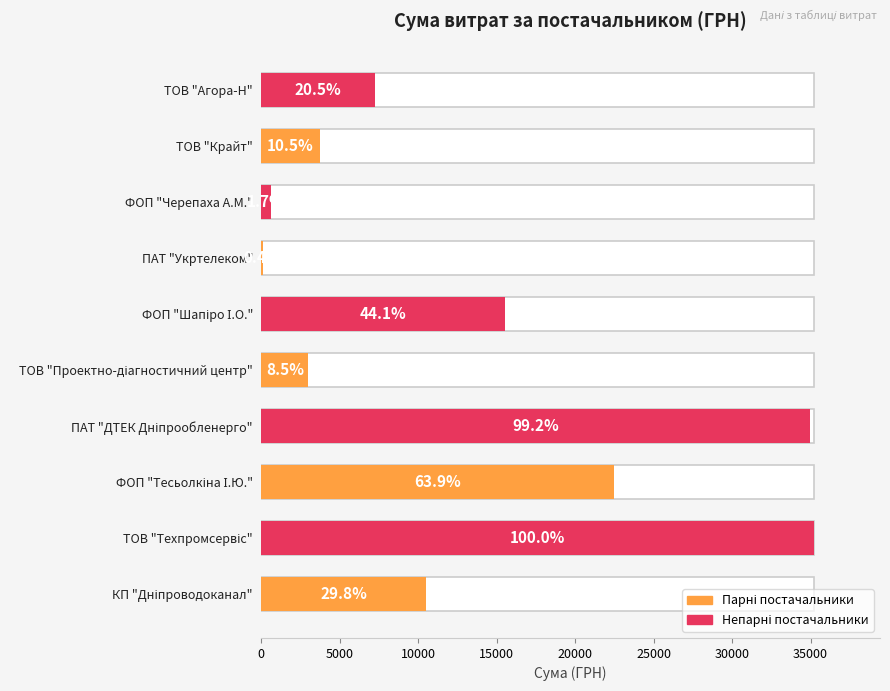

What is the sum of all values?

133325.7